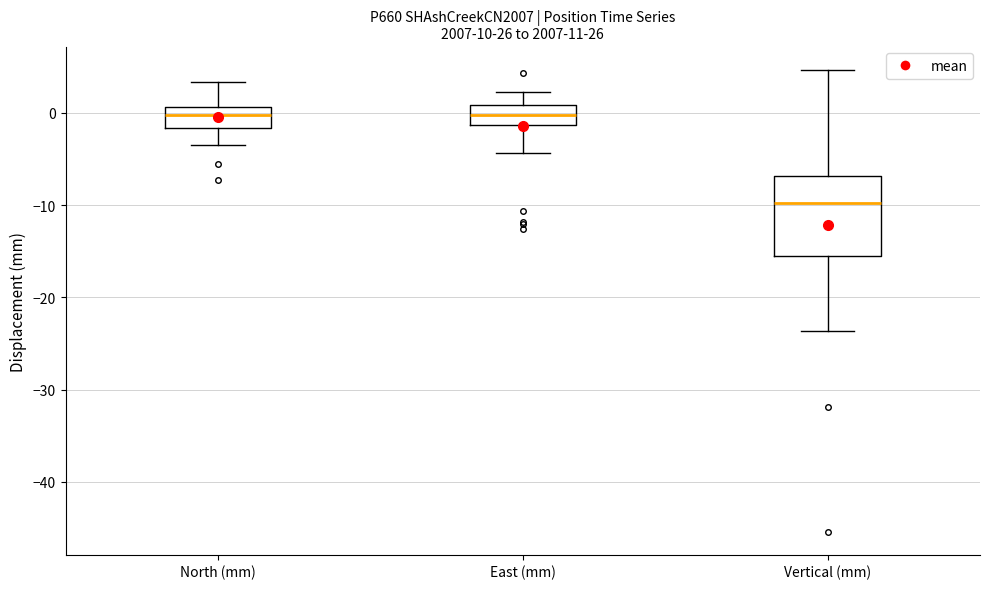

Reading left to right, read every box against the y-axis: the position of its median line, the range the box covers, and the ends of its whiskers. The values are not printed on the chart, so give them approximately, as read against the axis.

North (mm): median 0, box -2 to 1, whiskers -4 to 3
East (mm): median 0, box -1 to 1, whiskers -4 to 2
Vertical (mm): median -10, box -15 to -7, whiskers -24 to 5